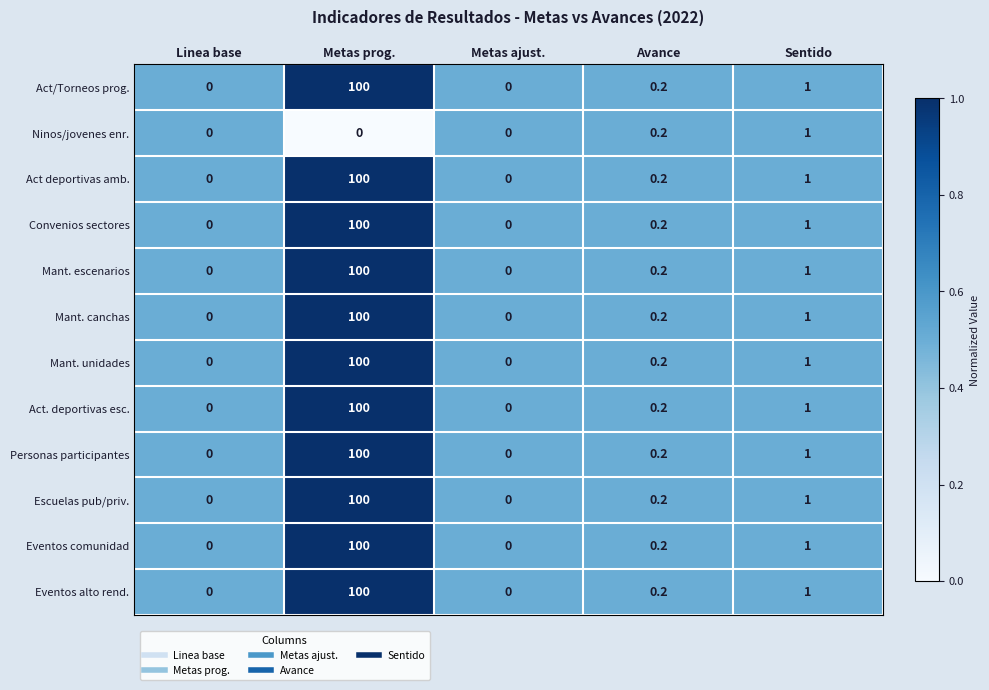

Is it true that Convenios sectores equals 0.2 at Avance?

True